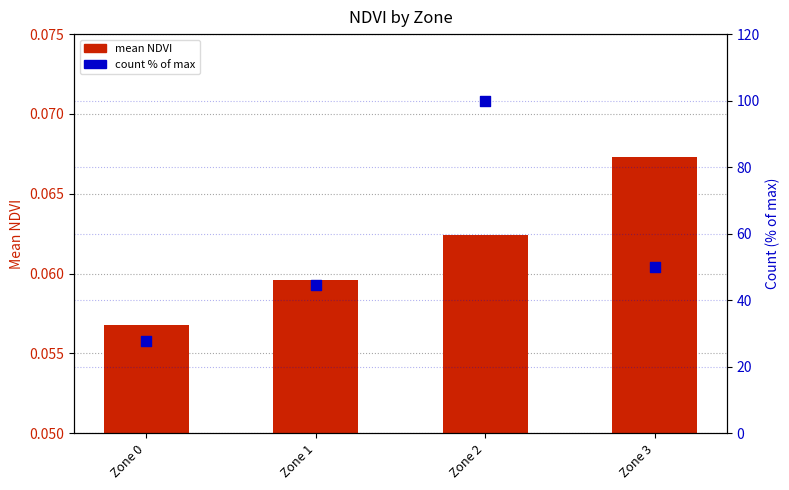

Which series has the largest total across all categories?

count % of max